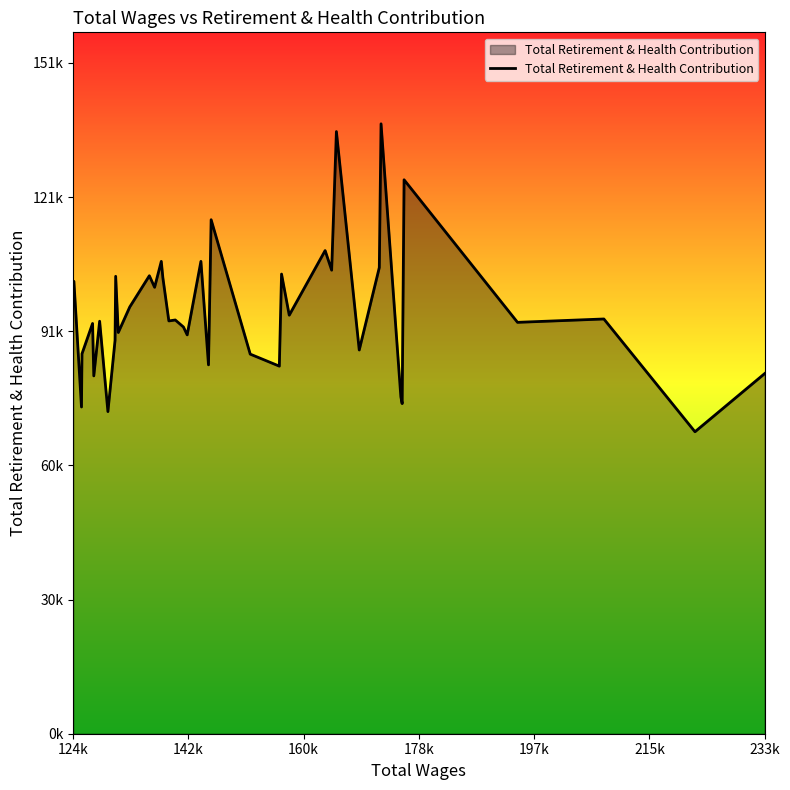

What is the average value?

95941